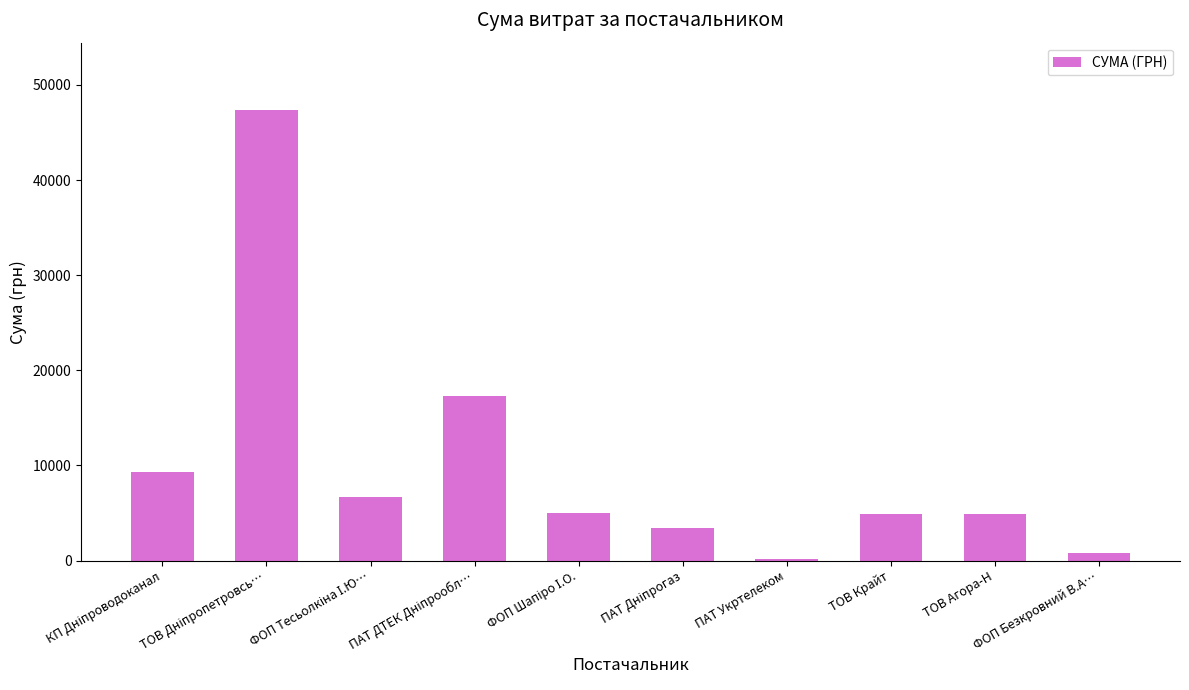

Is it true that the value at ТОВ Агора-Н is 2993.7?

False